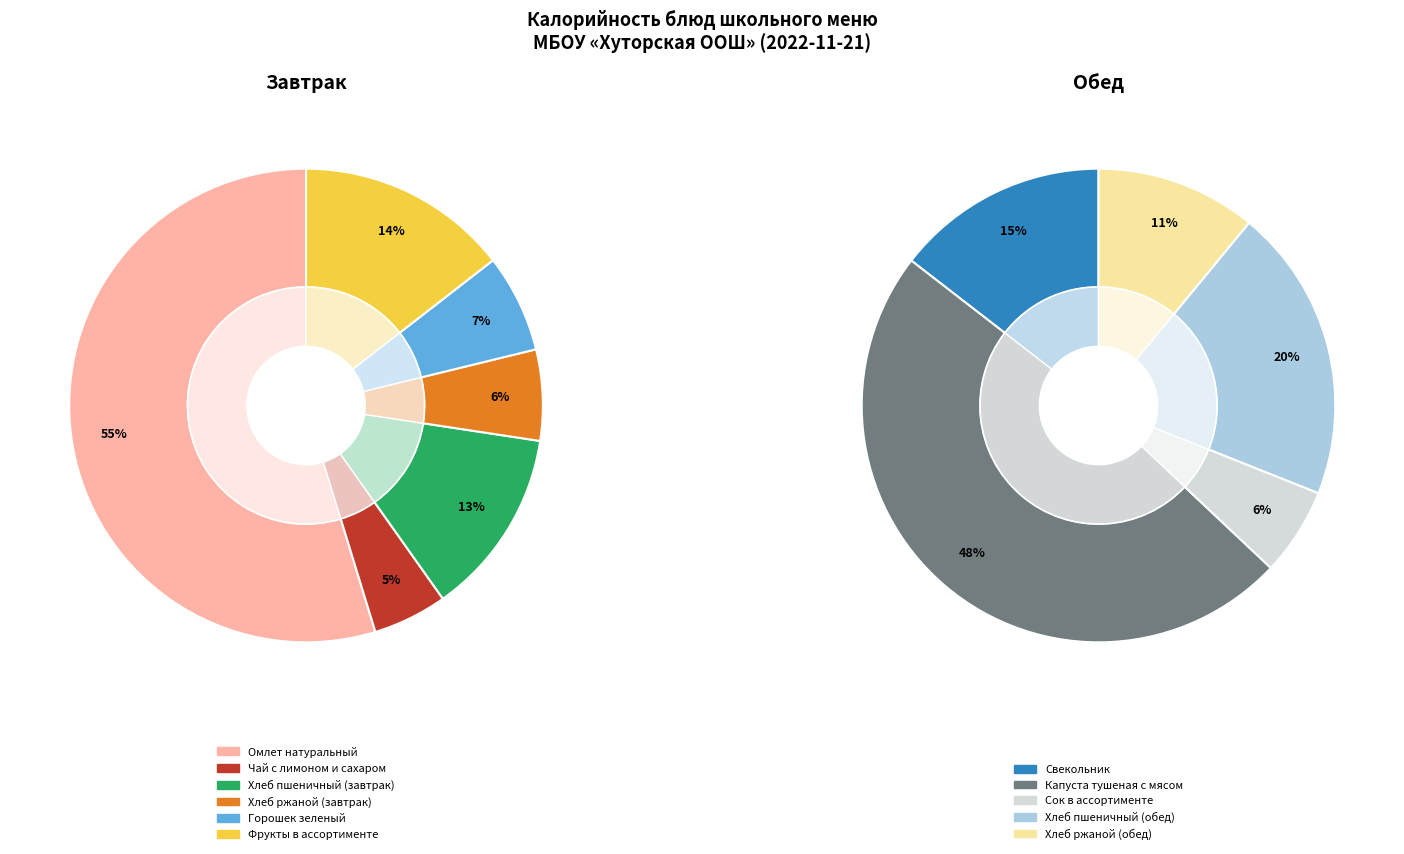

Which category has the biggest portion of the pie?

Капуста тушеная с мясом